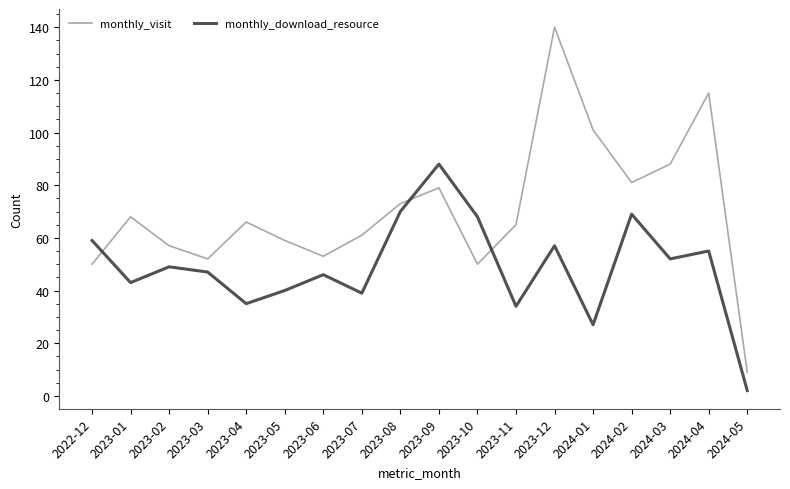

Reading left to right, extract all data points from this chart.

monthly_visit: 50	68	57	52	66	59	53	61	73	79	50	65	140	101	81	88	115	9
monthly_download_resource: 59	43	49	47	35	40	46	39	70	88	68	34	57	27	69	52	55	2